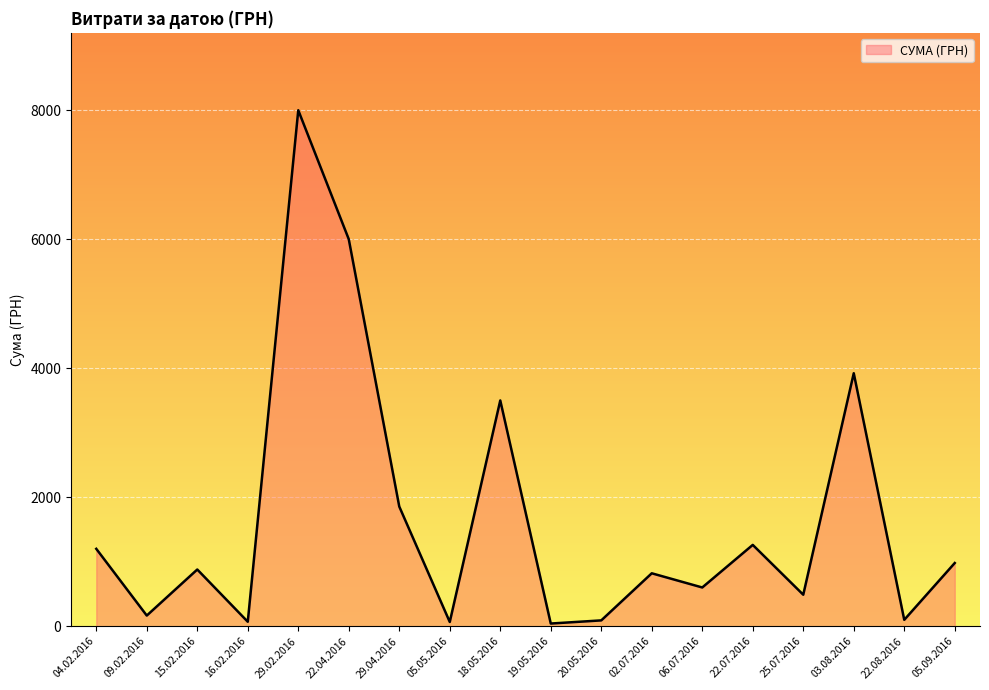

Which has a higher value, 22.07.2016 or 22.04.2016?

22.04.2016